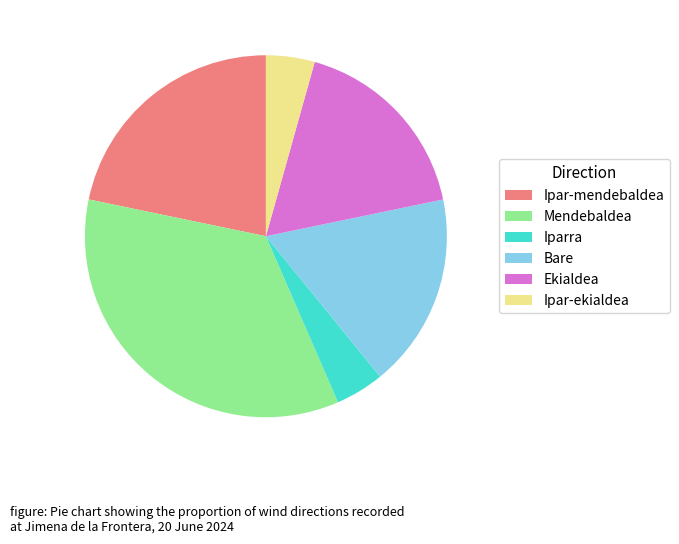

How many segments does this pie chart have?

6